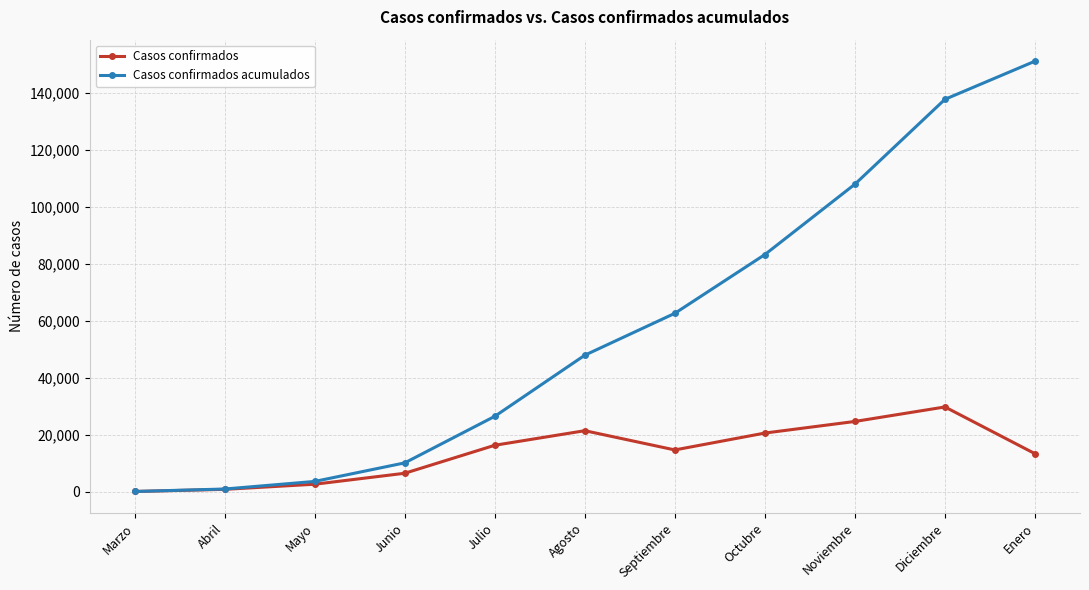

What is the maximum value shown in the chart?

151260